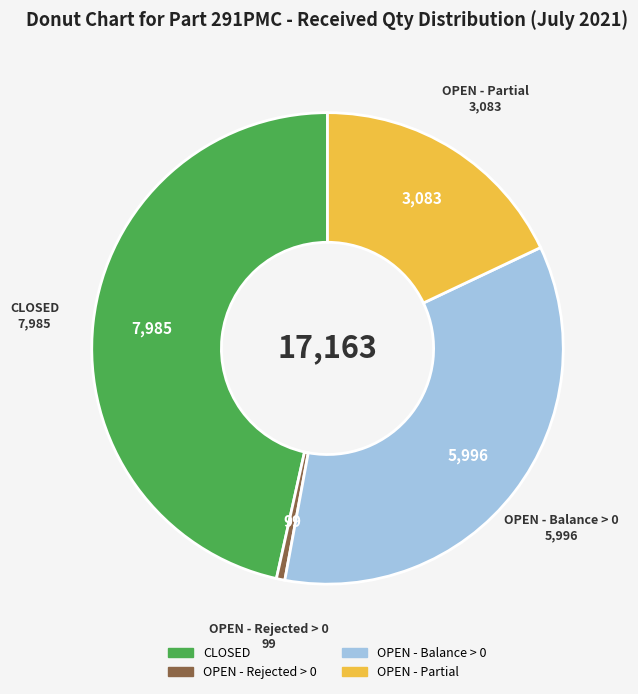

Is there any slice that represents more than half of the pie?

No